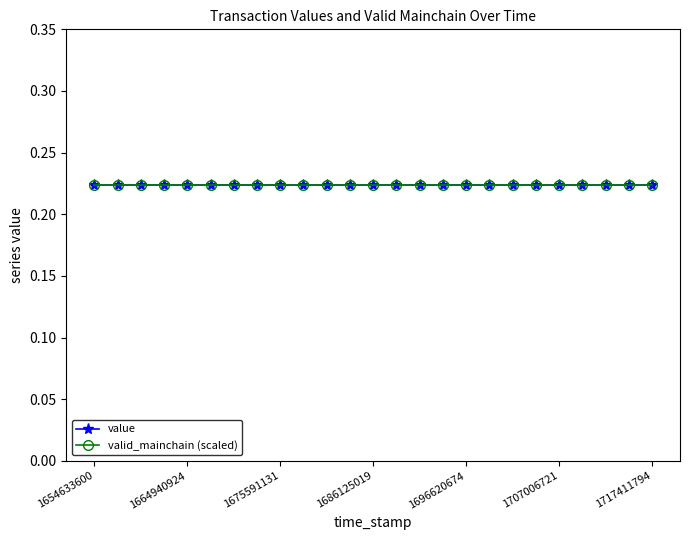

What is the smallest value displayed?

0.2